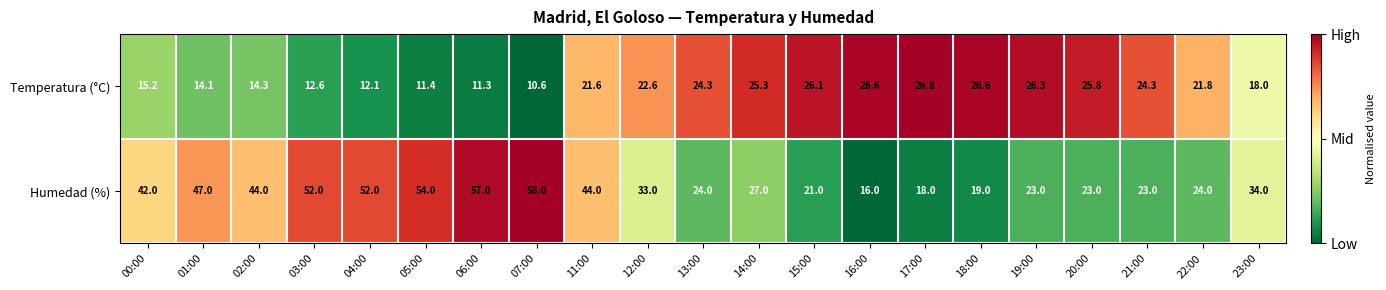

At which category is the sum across all series the highest?

07:00